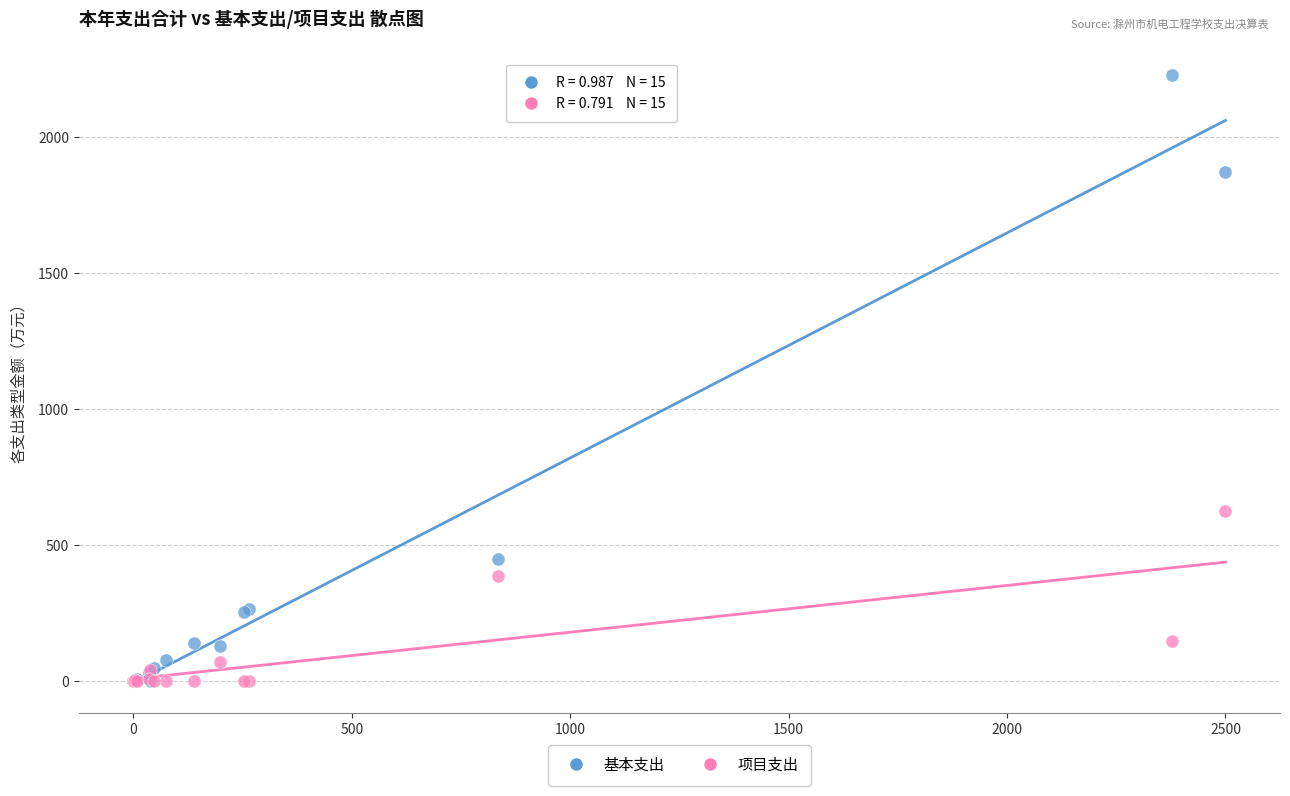

Across all series, what Y value is closest to 1115?

626.5